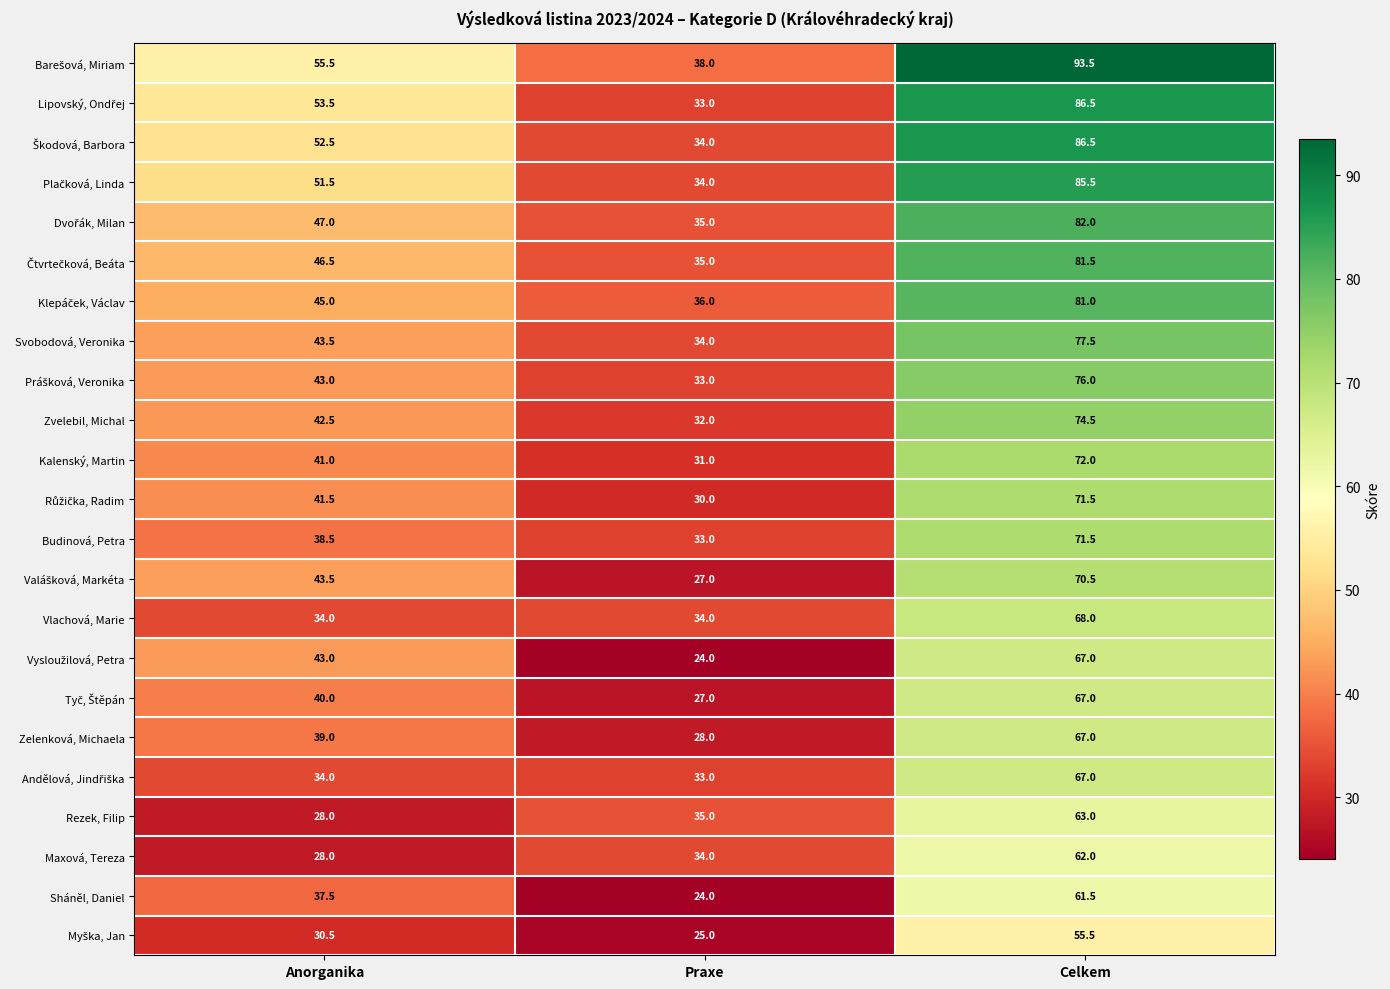

The value of Kalenský, Martin at Celkem is 72.0. True or false?

True